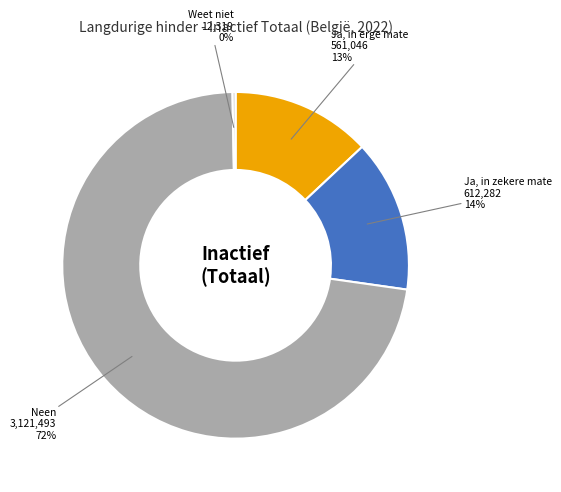

Count the number of slices in the pie.

4